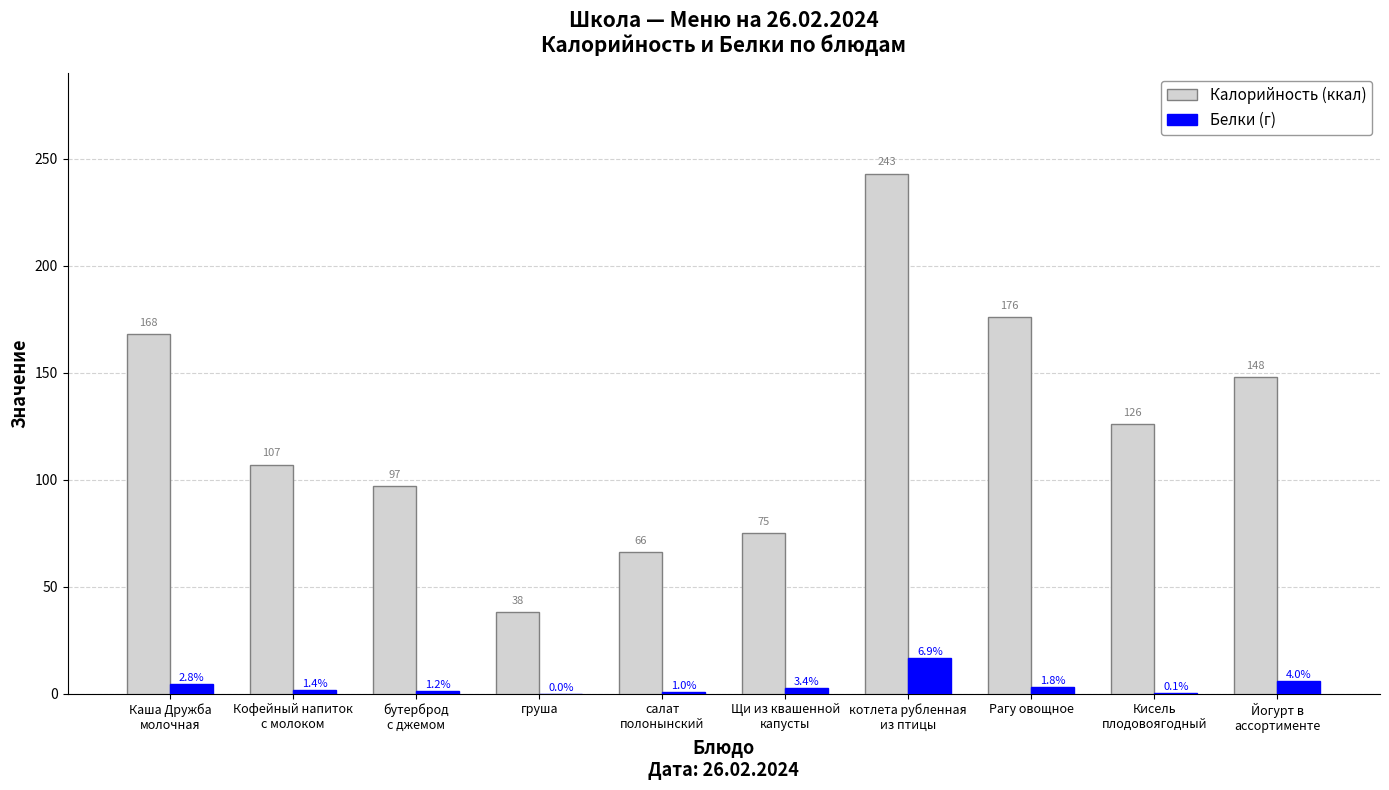

What is the total value across all series at груша?

38.0